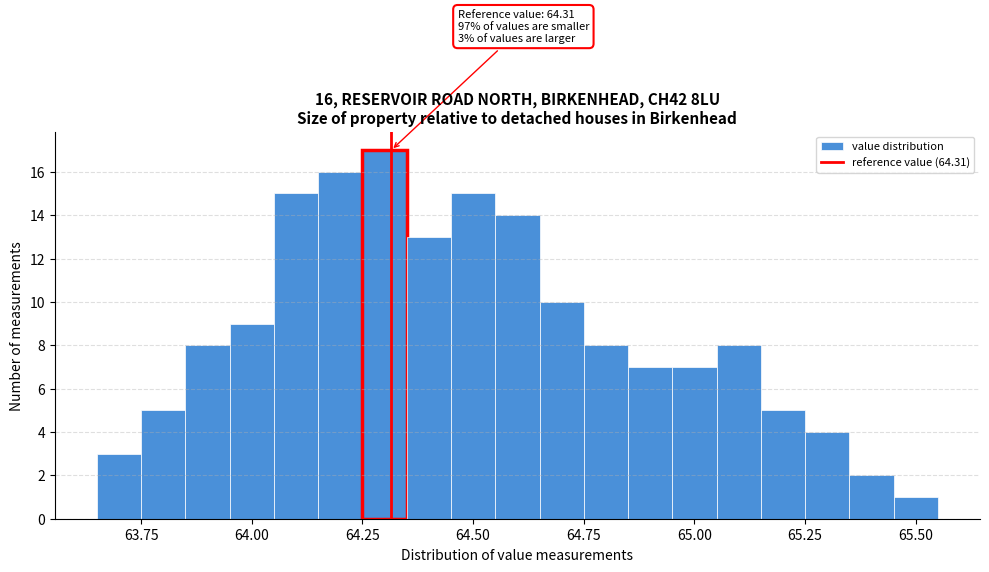

Around what value on the x-axis is the tallest bar? Give the approximate position of its centre, as read against the axis.

64.30